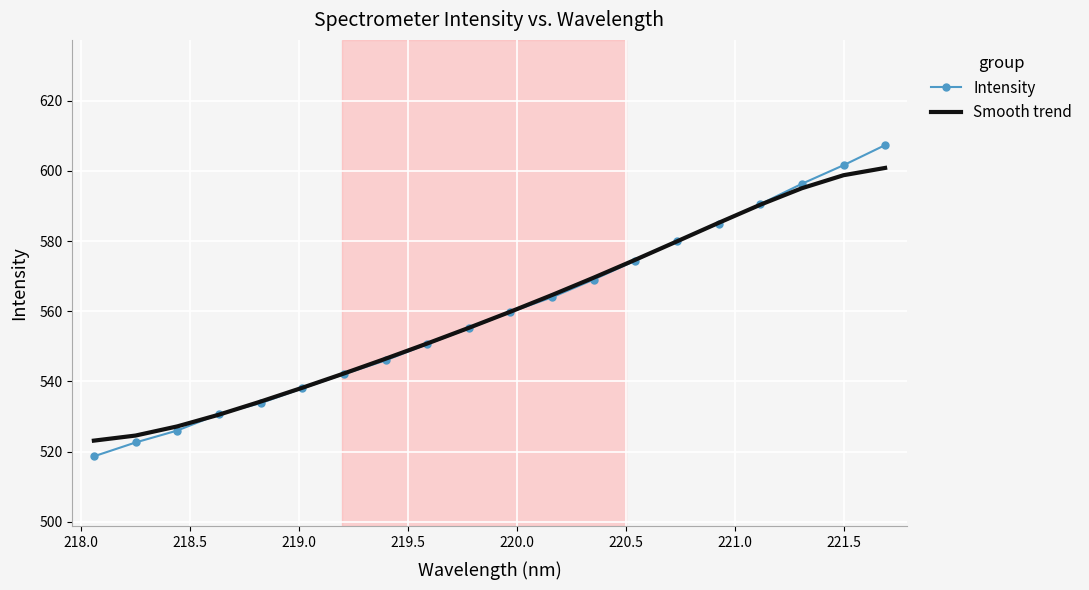

What are all the series names shown in the legend?

Intensity, Smooth trend